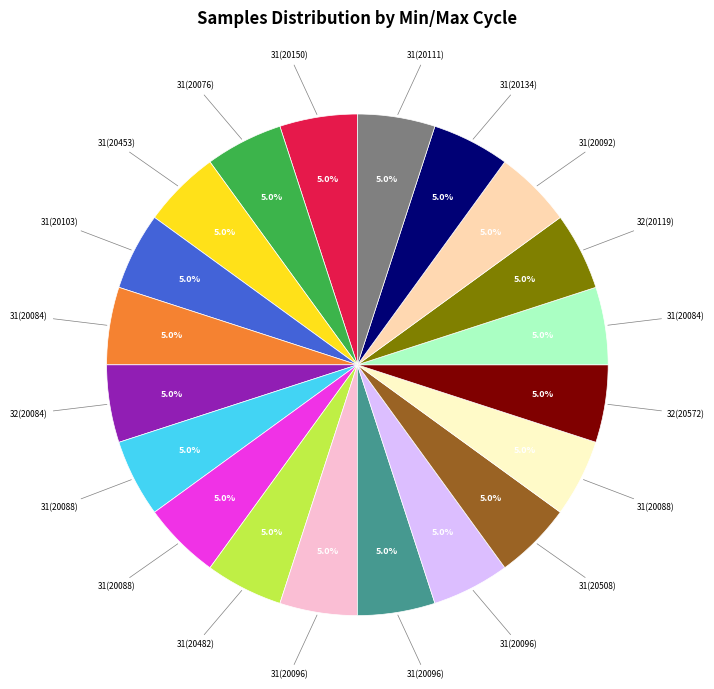

Is there any slice that represents more than half of the pie?

No